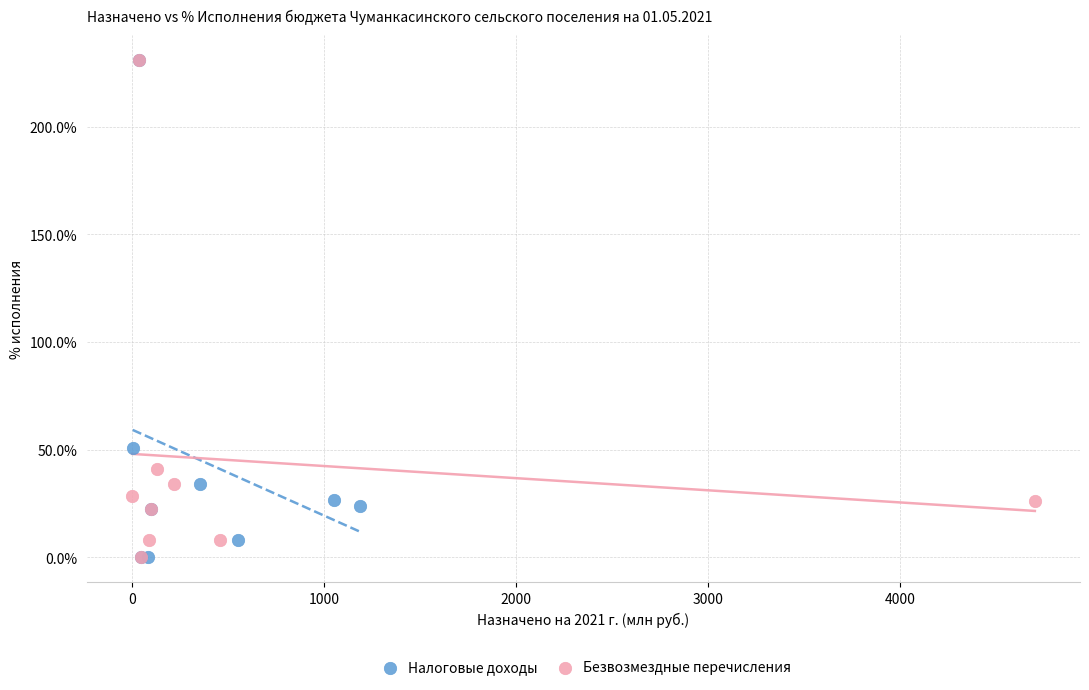

What are all the series names shown in the legend?

Налоговые доходы, Безвозмездные перечисления